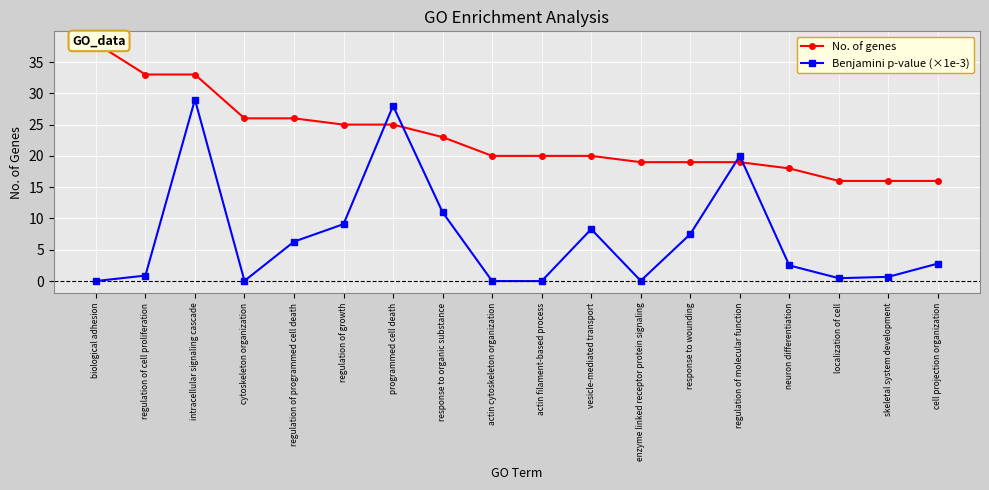

How many data points in No. of genes are above 20?

8